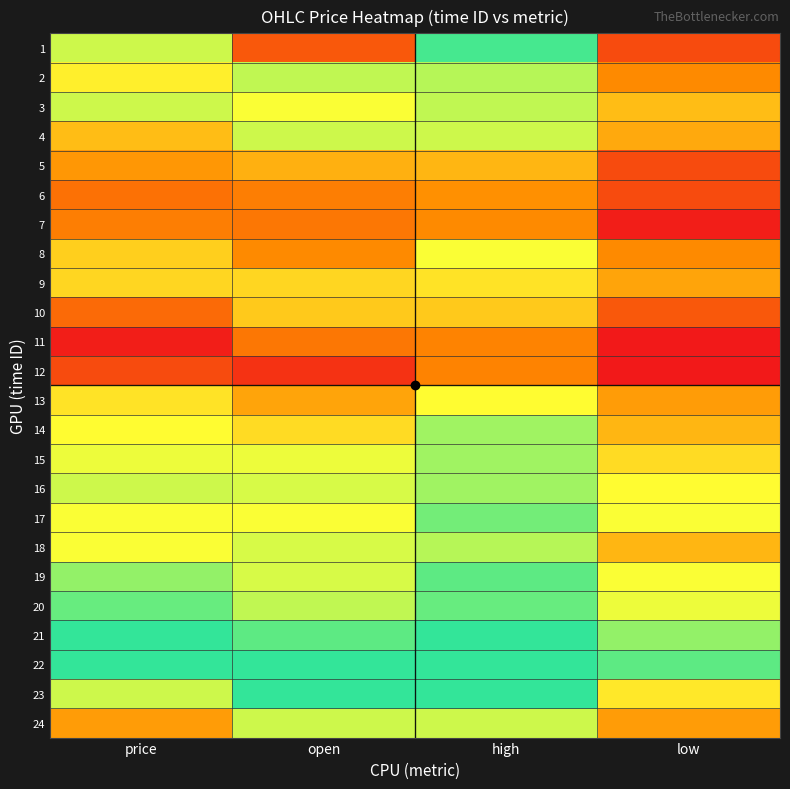

Reading right to left, transcribe all the data shown in this chart.

1: low=109.4	high=118.4	open=109.8	price=116.0
2: low=111.4	high=116.4	open=116.2	price=114.6
3: low=113.0	high=116.2	open=115.2	price=116.0
4: low=112.4	high=116.0	open=116.0	price=113.0
5: low=109.4	high=112.8	open=112.6	price=111.8
6: low=109.4	high=111.6	open=111.0	price=110.6
7: low=108.0	high=111.4	open=110.8	price=111.0
8: low=111.4	high=115.2	open=111.4	price=113.6
9: low=112.2	high=114.2	open=113.8	price=113.8
10: low=109.8	high=113.4	open=113.4	price=110.4
11: low=107.8	high=111.2	open=110.8	price=108.0
12: low=107.8	high=111.2	open=108.6	price=109.4
13: low=112.0	high=115.0	open=112.2	price=114.2
14: low=112.8	high=116.8	open=114.0	price=115.0
15: low=114.0	high=116.8	open=115.4	price=115.4
16: low=115.0	high=116.8	open=115.8	price=116.0
17: low=115.2	high=117.6	open=115.2	price=115.2
18: low=112.8	high=116.4	open=115.8	price=115.2
19: low=115.2	high=118.0	open=115.8	price=117.0
20: low=115.4	high=117.8	open=116.2	price=117.8
21: low=117.0	high=122.4	open=118.0	price=119.4
22: low=118.0	high=120.8	open=119.0	price=120.4
23: low=114.4	high=119.6	open=119.0	price=116.0
24: low=112.0	high=116.0	open=116.0	price=112.0